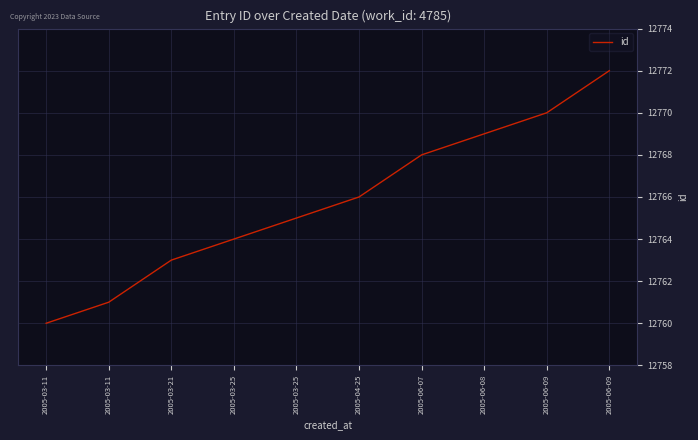

How many values are below 12766?

5